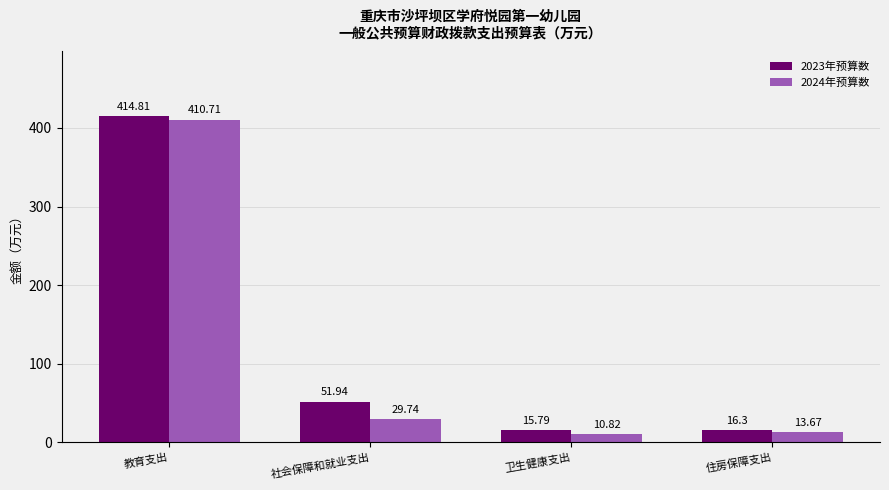

What is the label of the 3rd bar from the right?

社会保障和就业支出